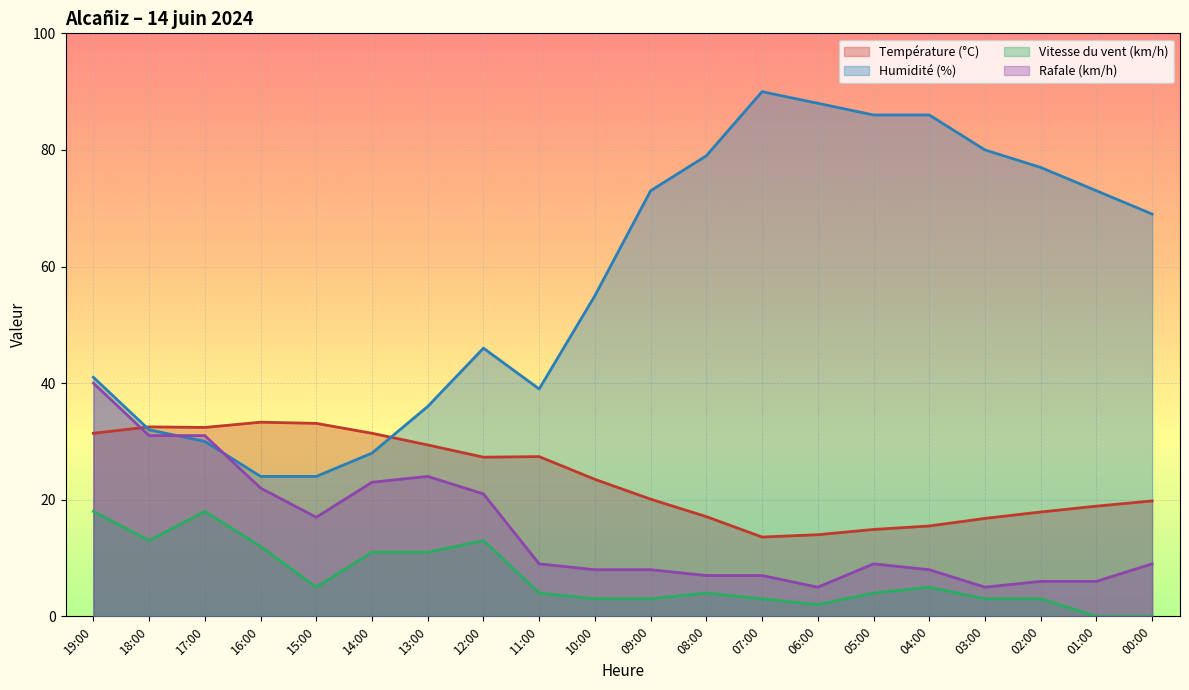

Reading right to left, what are all the values shown in this chart?

Température (°C): 19.8	18.9	17.9	16.8	15.5	14.9	14.0	13.6	17.1	20.1	23.5	27.4	27.3	29.4	31.4	33.1	33.3	32.4	32.5	31.4
Humidité (%): 69.0	73.0	77.0	80.0	86.0	86.0	88.0	90.0	79.0	73.0	55.0	39.0	46.0	36.0	28.0	24.0	24.0	30.0	32.0	41.0
Vitesse du vent (km/h): 0.0	0.0	3.0	3.0	5.0	4.0	2.0	3.0	4.0	3.0	3.0	4.0	13.0	11.0	11.0	5.0	12.0	18.0	13.0	18.0
Rafale (km/h): 9.0	6.0	6.0	5.0	8.0	9.0	5.0	7.0	7.0	8.0	8.0	9.0	21.0	24.0	23.0	17.0	22.0	31.0	31.0	40.0